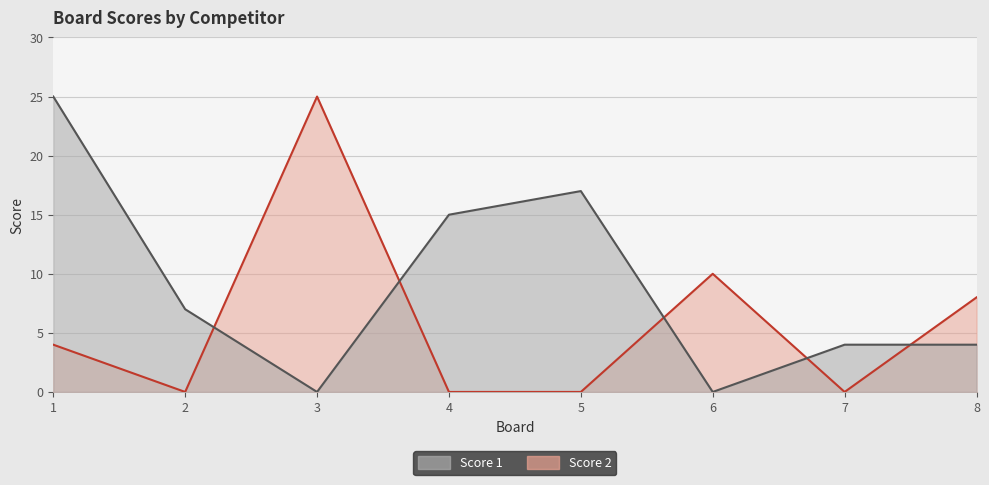

True or false: Score 1 has a value of 6 at 7.

False